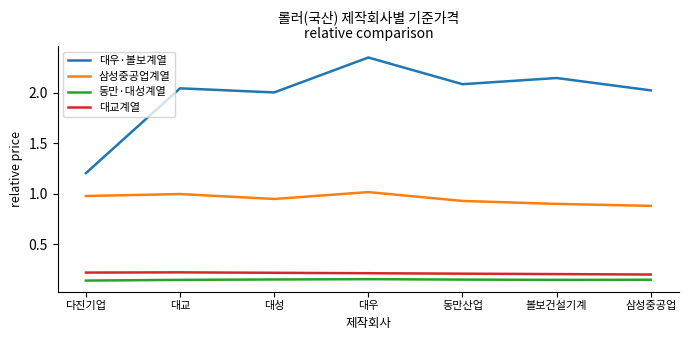

True or false: 대우·볼보계열 and 동만·대성계열 intersect in this chart.

False